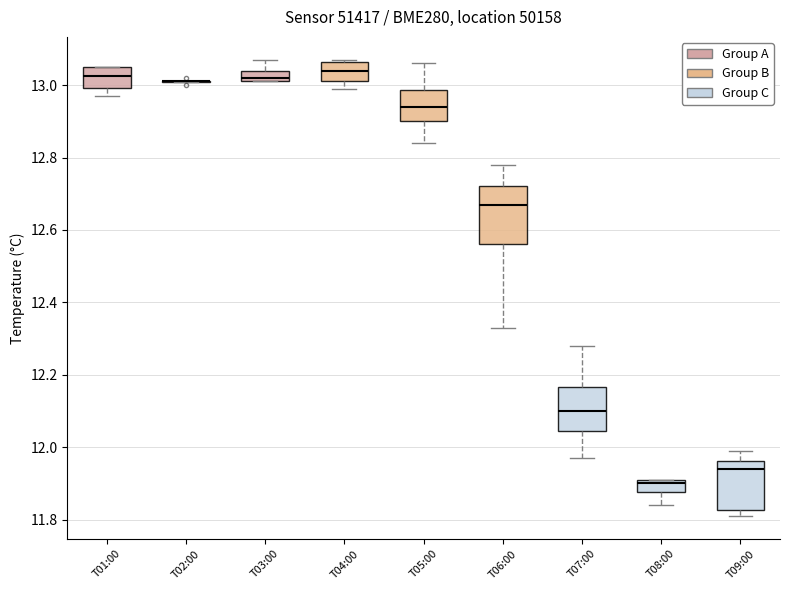

Which box is the tallest, from its lower edge to its upper edge?

T06:00